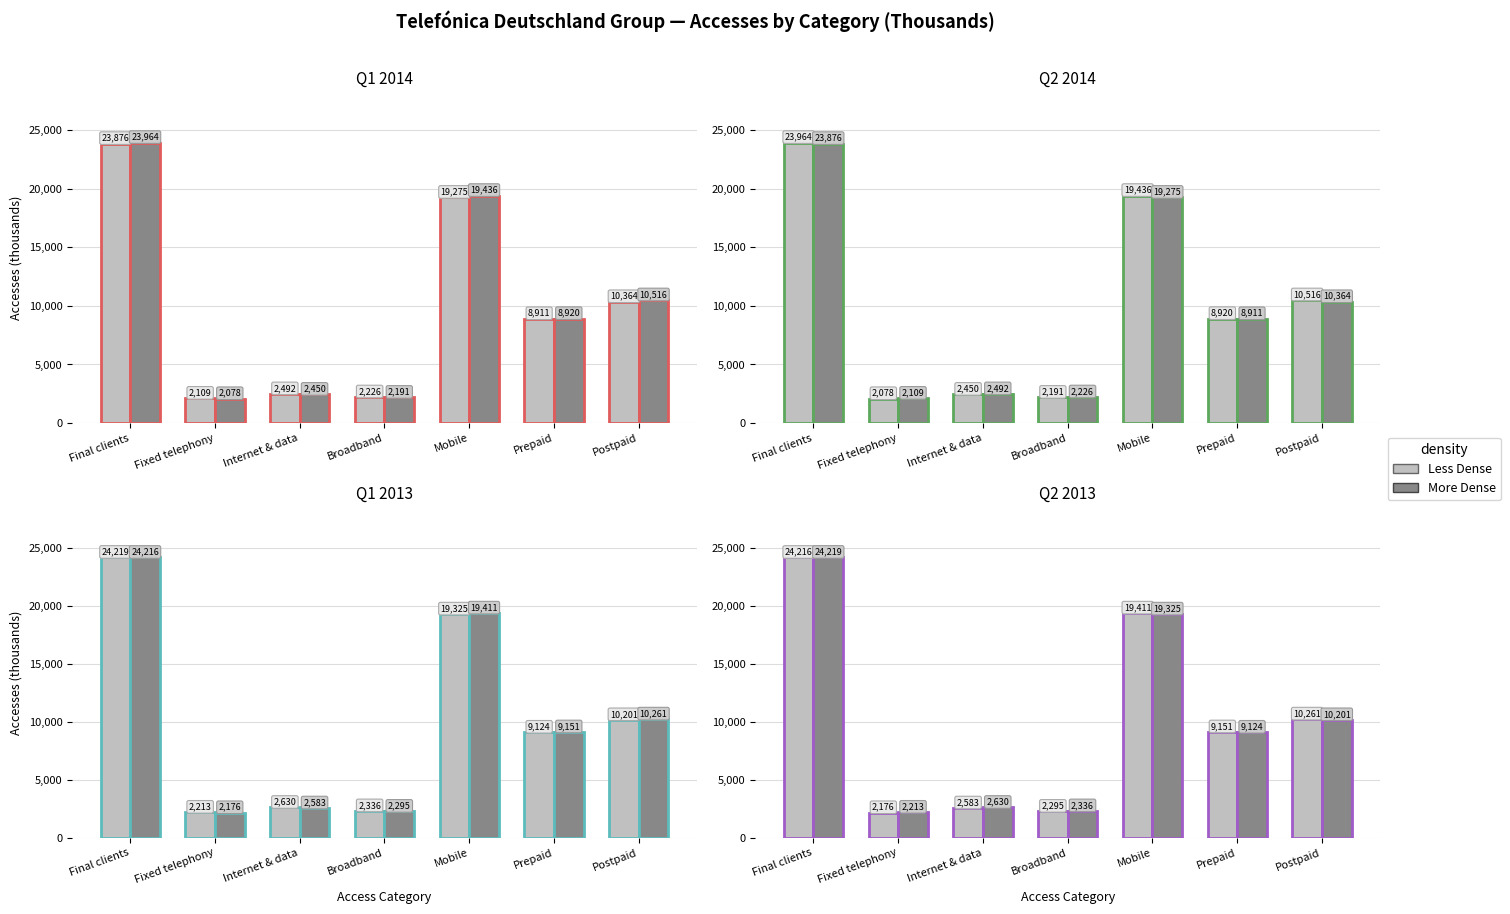

Where is More Dense nearest to the value 13216?

Postpaid